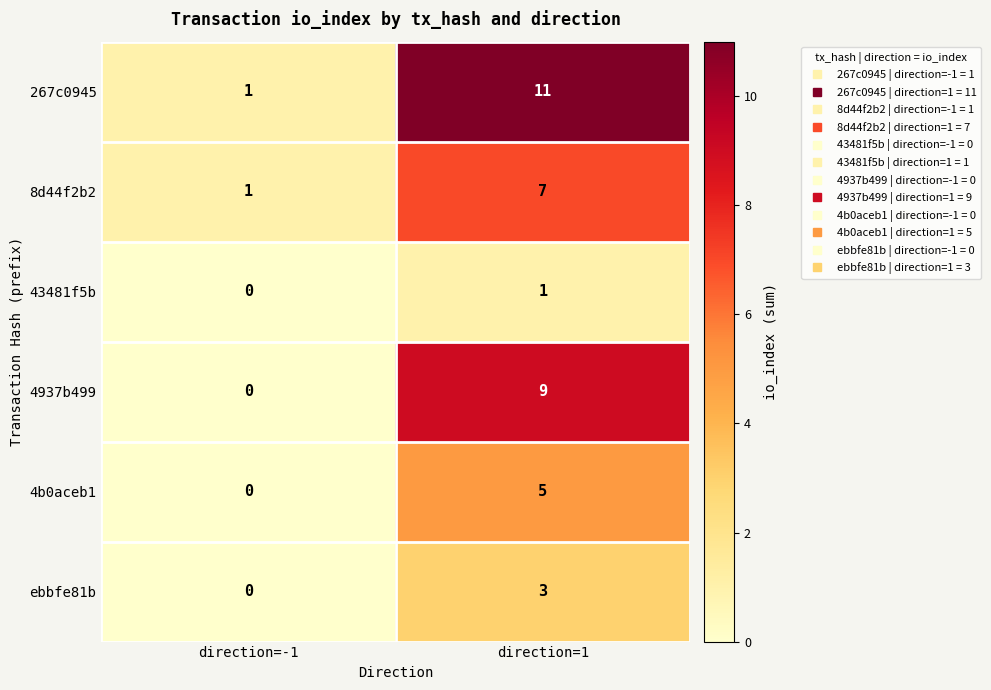

What is the greatest value displayed?

11